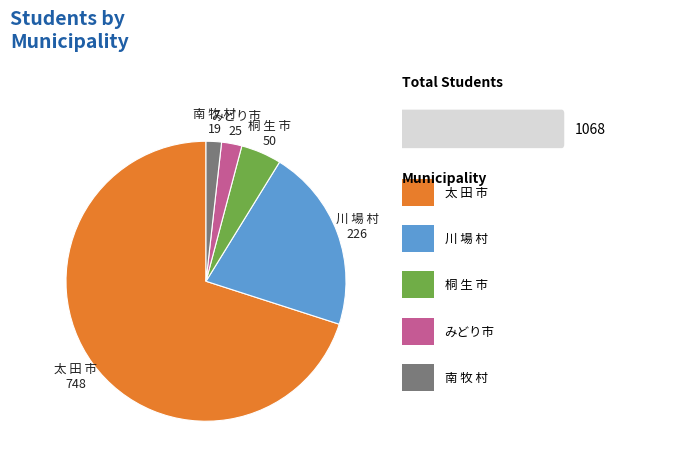

How many slices are in this pie chart?

5